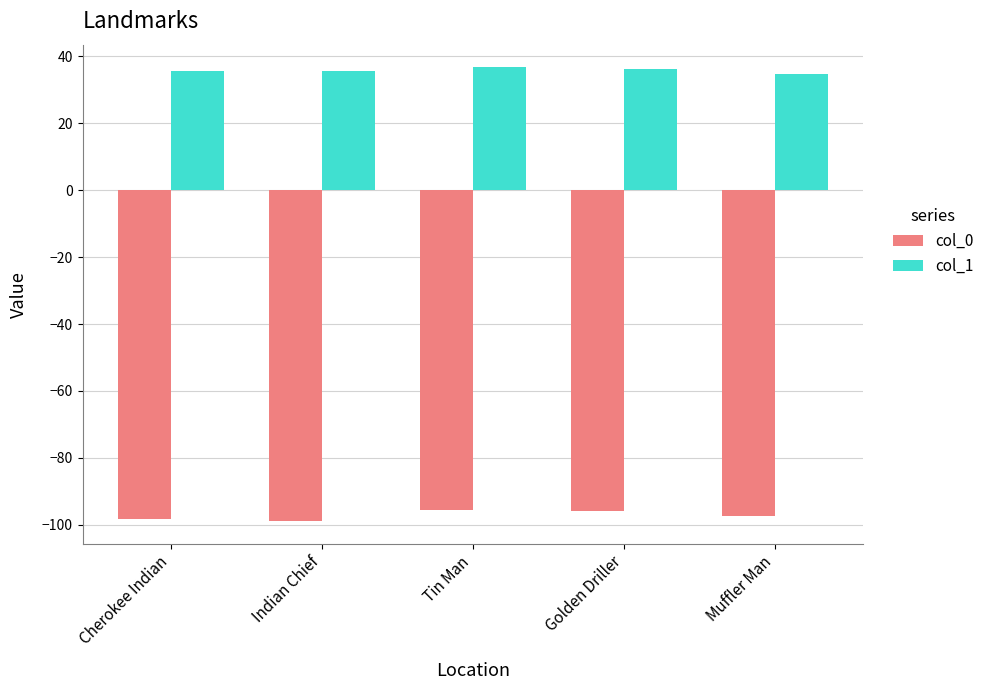

Is the value of col_1 at Golden Driller greater than the value of col_0 at Indian Chief?

Yes